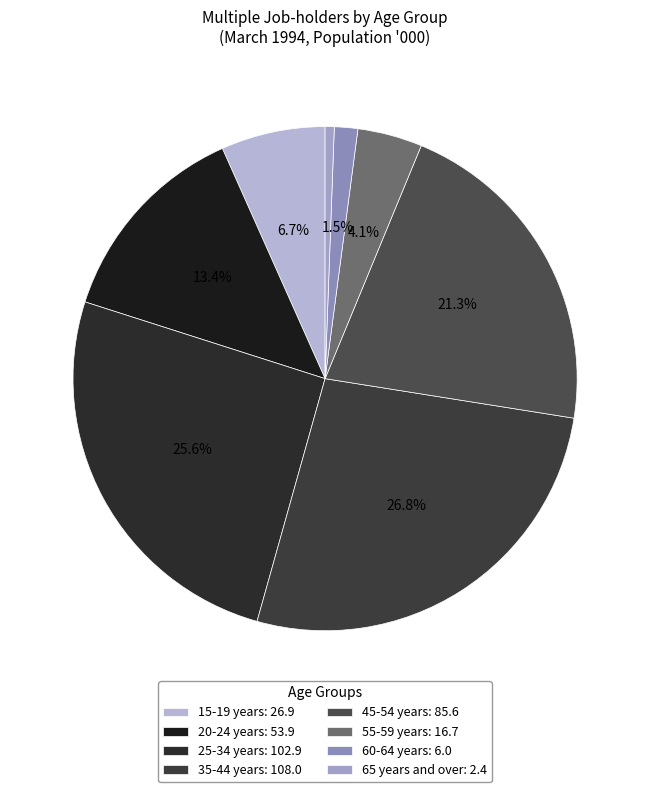

To the nearest percent, what is the difference between the largest and smallest slice percentages?

26%